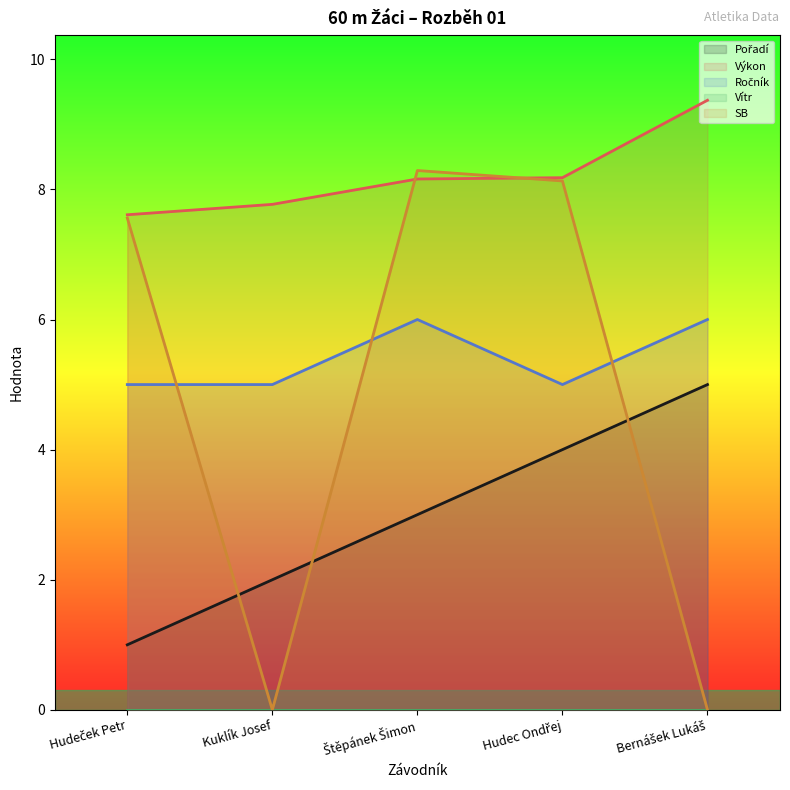

Is the value of Pořadí at Hudeček Petr greater than the value of Výkon at Bernášek Lukáš?

No